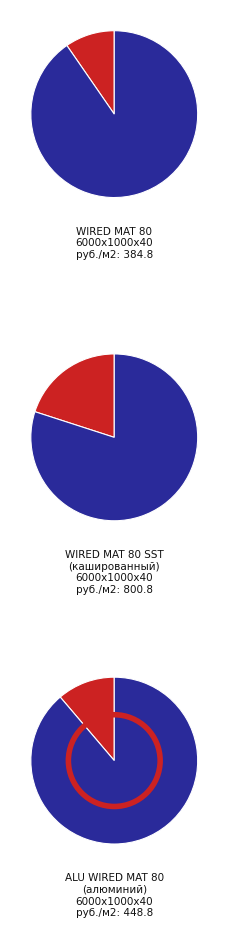

To the nearest percent, what is the combined percentage of WIRED MAT 80 SST and WIRED MAT 80?

33%